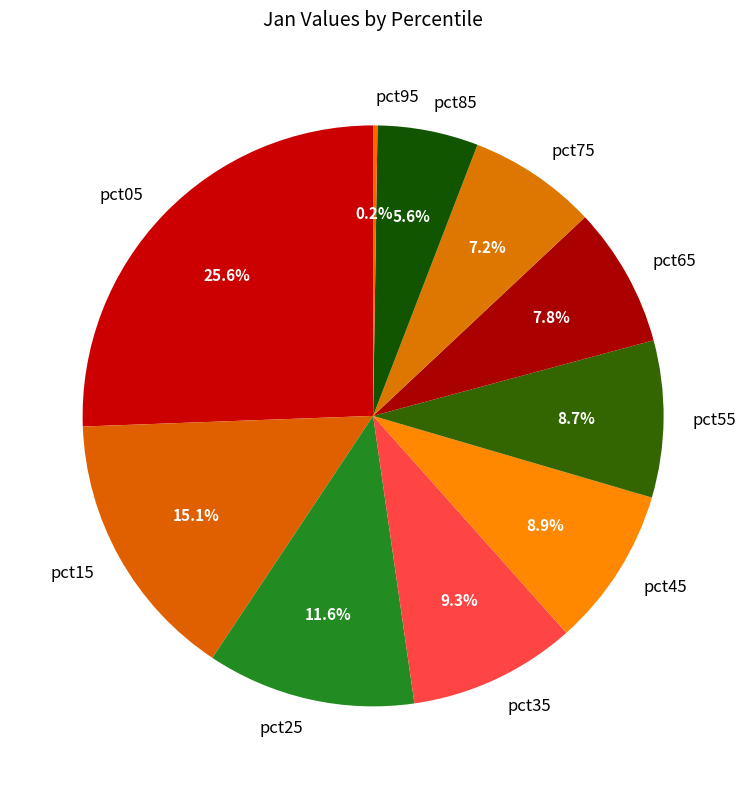

Is there any slice that represents more than half of the pie?

No